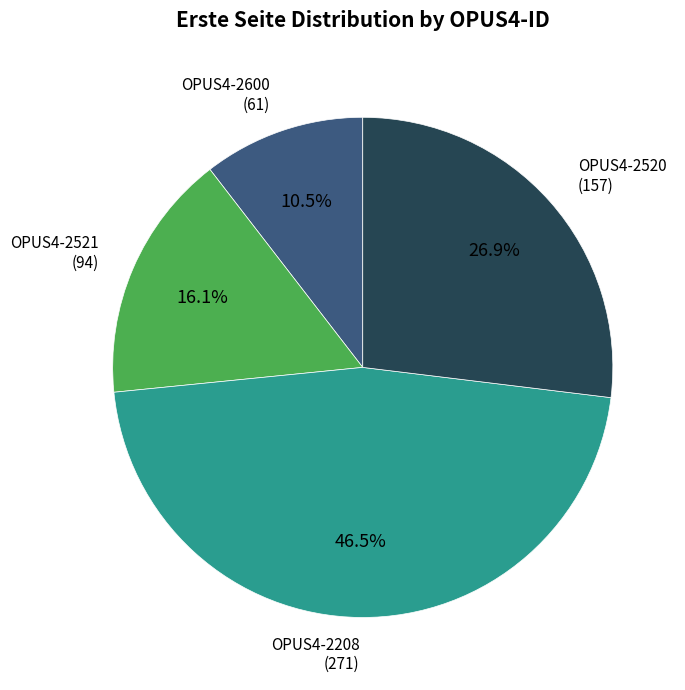

Is there a majority slice in this chart?

No